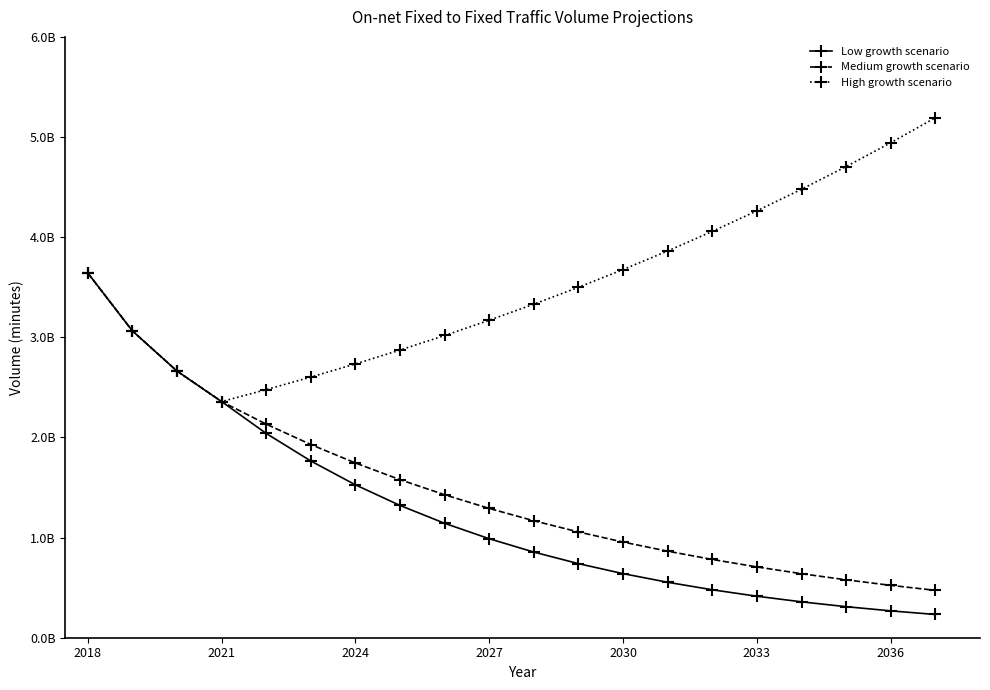

What are all the series names shown in the legend?

Low growth scenario, Medium growth scenario, High growth scenario